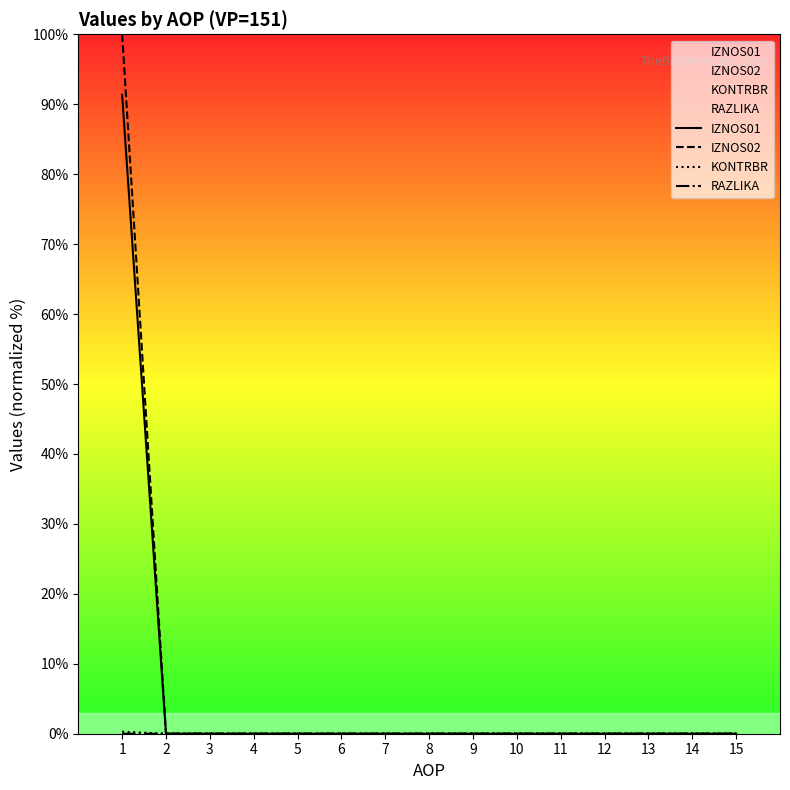

How many values in IZNOS02 are above zero?

1